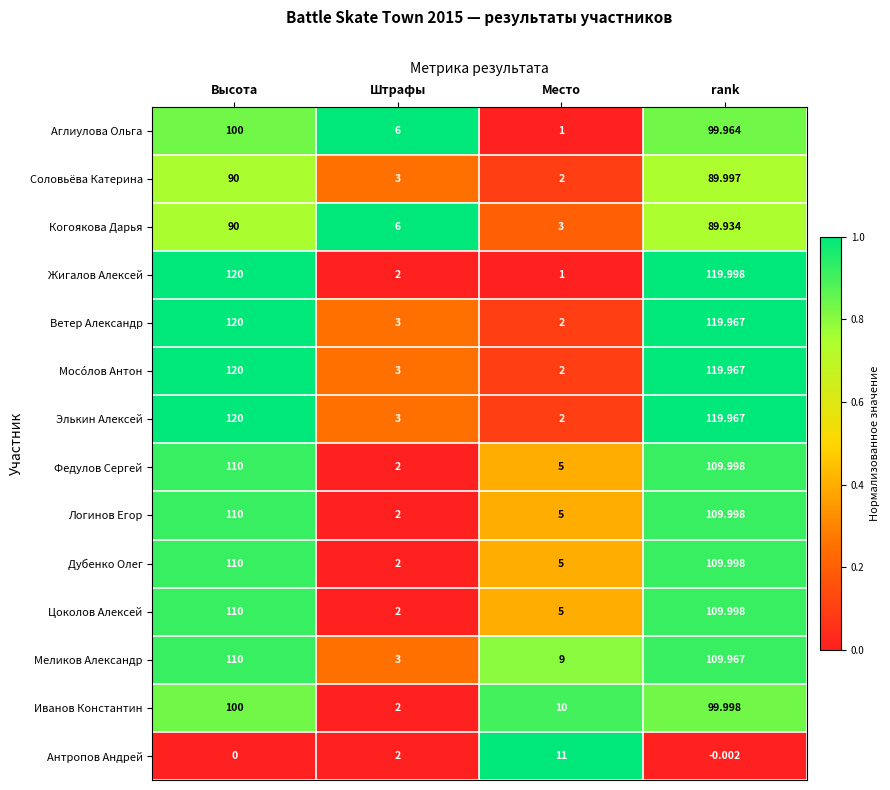

Where does the Дубенко Олег series first go above 109?

Высота